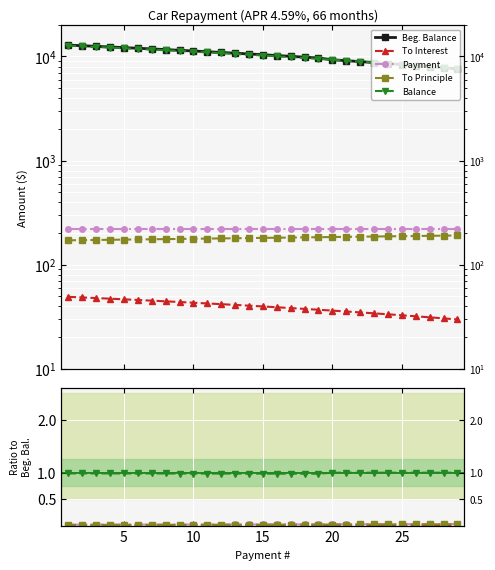

True or false: To Principle and Balance intersect in this chart.

False